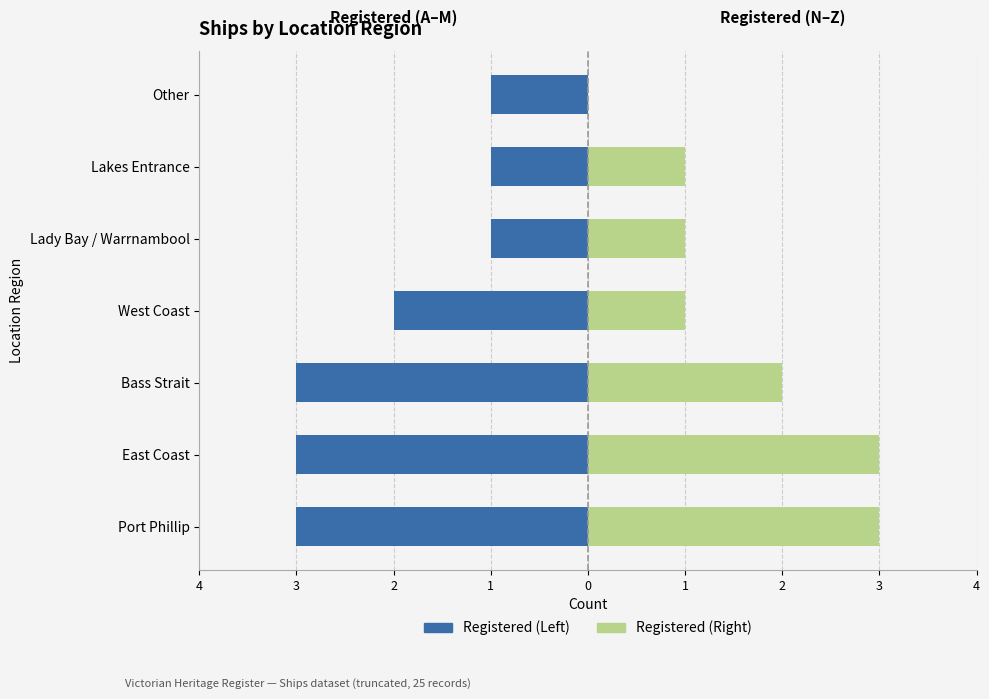

Rank the series at Bass Strait from highest to lowest value.

Registered (Right), Registered (Left)